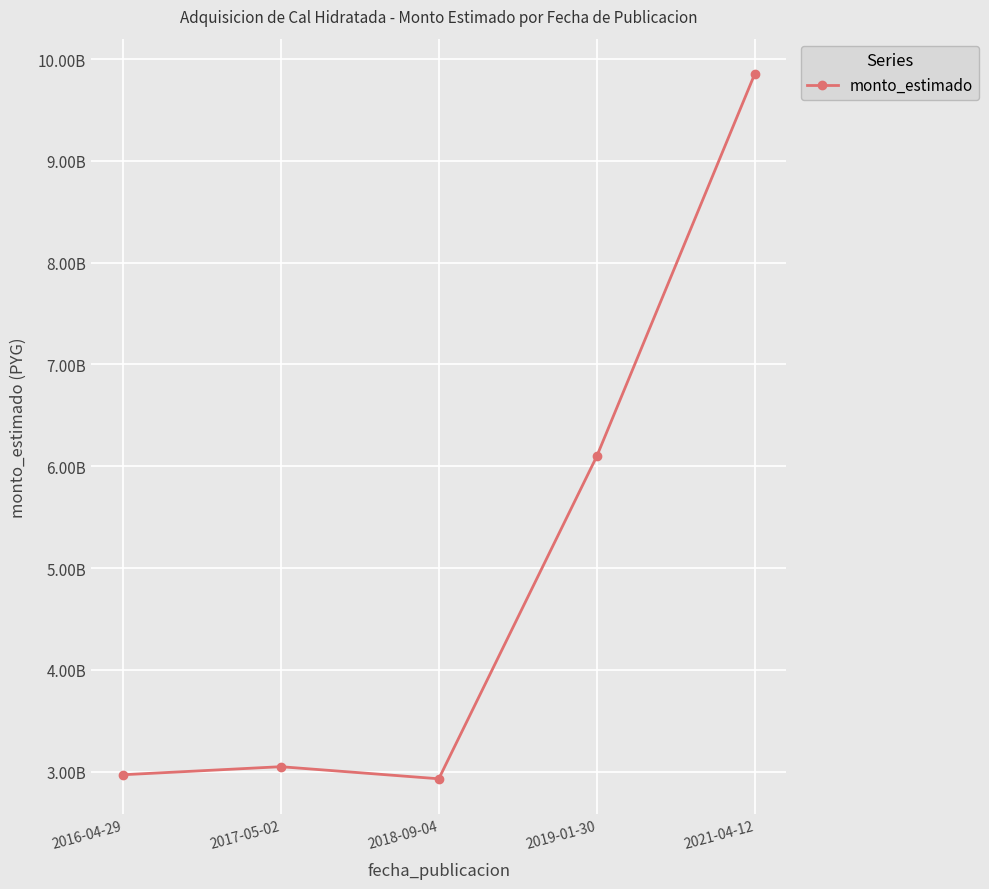

What is the smallest value displayed?

2930400000